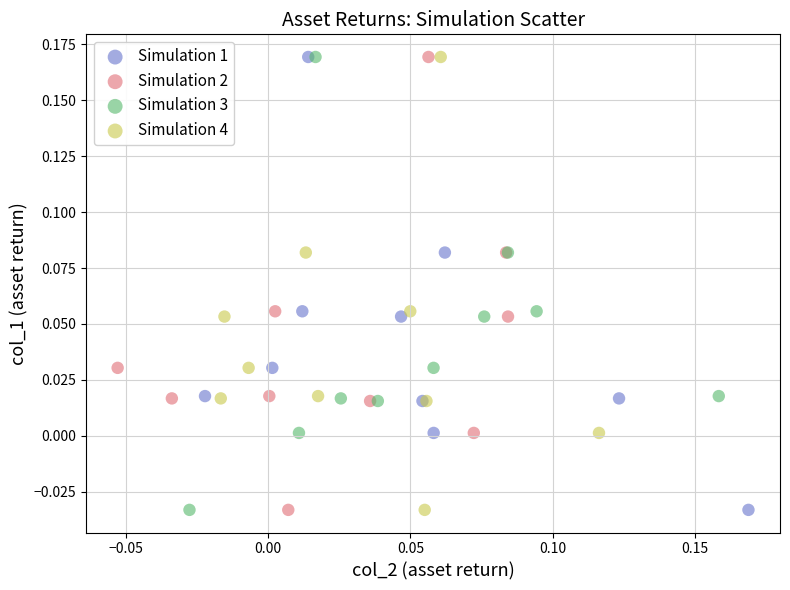

What are all the series names shown in the legend?

Simulation 1, Simulation 2, Simulation 3, Simulation 4